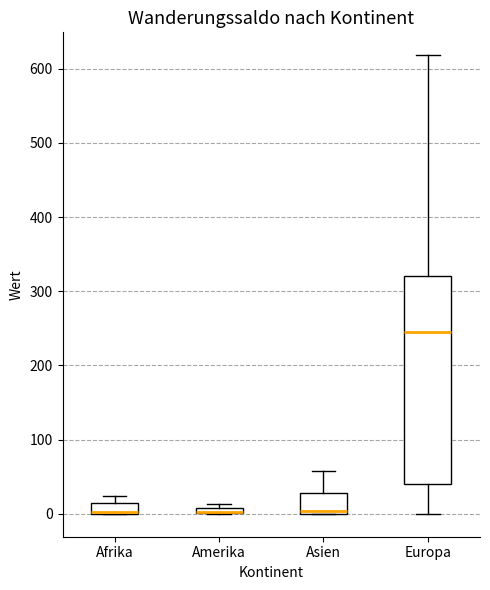

Comparing the boxes themselves (not the whiskers), which one is the tallest?

Europa